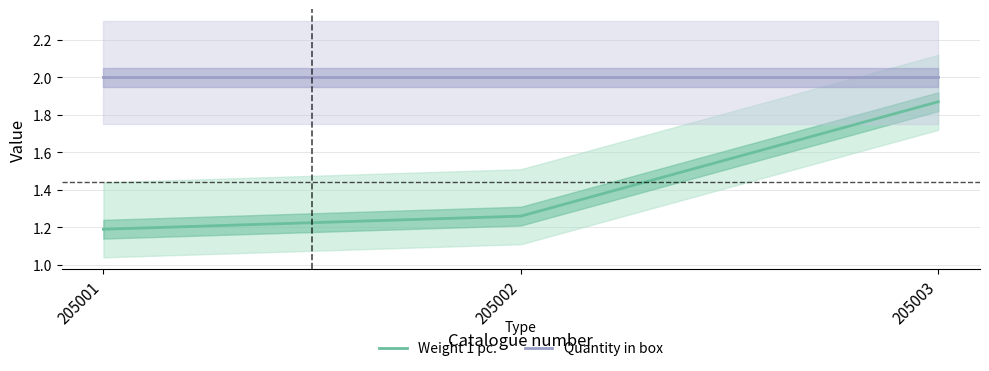

What is the total value across all series at 205002?

3.3